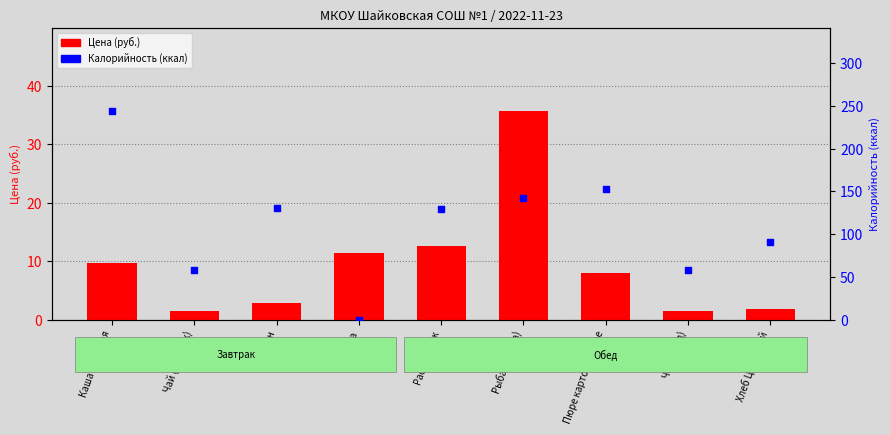

Is the value of Цена (руб.) at Каша пшенная greater than the value of Калорийность (ккал) at Рассольник?

No